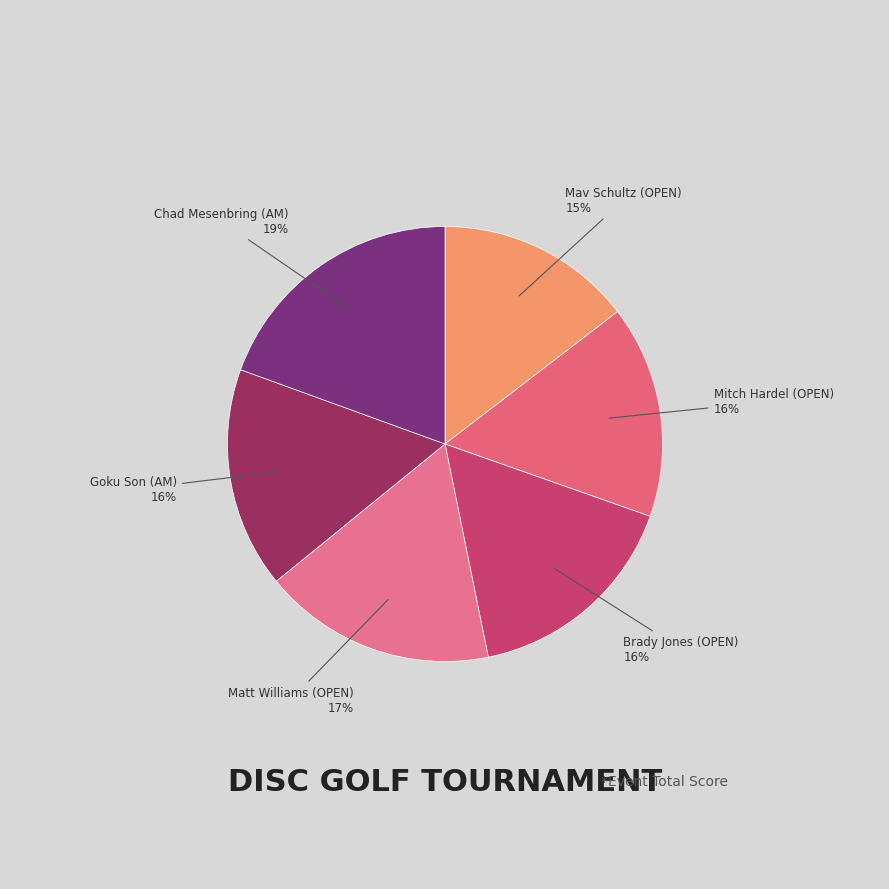

What is the ratio of the value at Mav Schultz (OPEN) to the value at Mitch Hardel (OPEN)?

0.9